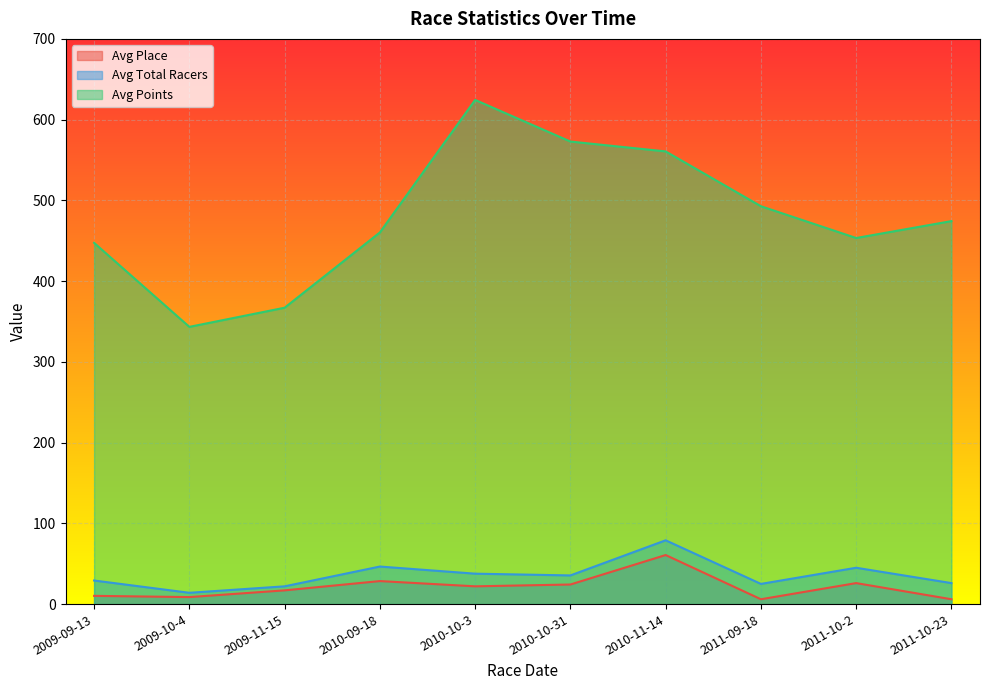

Reading right to left, extract all data points from this chart.

Avg Place: 6.0	26.0	6.0	60.8	24.2	22.0	28.5	17.0	8.7	10.2
Avg Total Racers: 26.0	45.0	25.0	79.0	35.5	37.7	46.5	22.0	14.0	29.2
Avg Points: 474.3	453.4	492.8	560.6	572.9	624.4	460.3	367.1	343.4	447.4